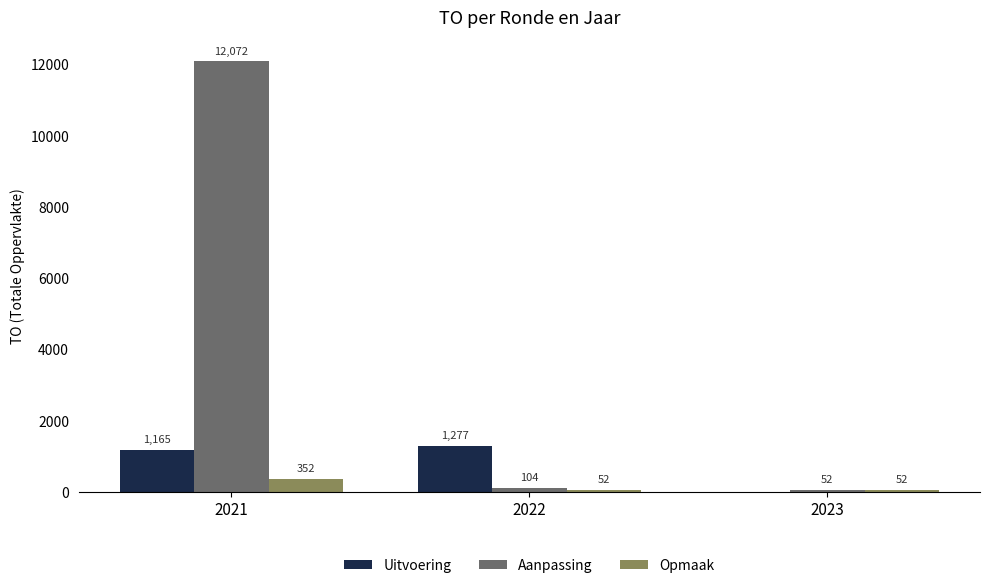

What is the average value of the Uitvoering series?

814